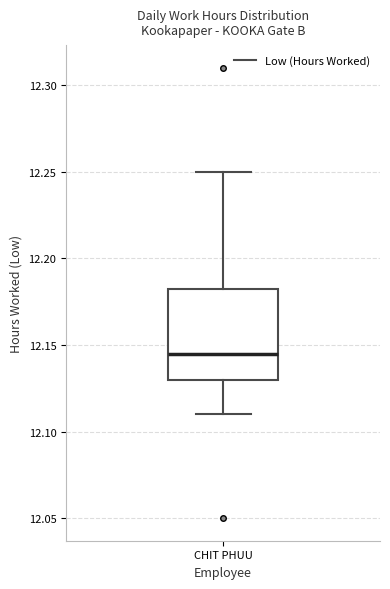

Read this box plot against the y-axis: the position of the median line, the range covered by the box, and the ends of both whiskers. The values are not printed on the chart, so give them approximately, as read against the axis.

median 12.145, box 12.130 to 12.185, whiskers 12.110 to 12.250